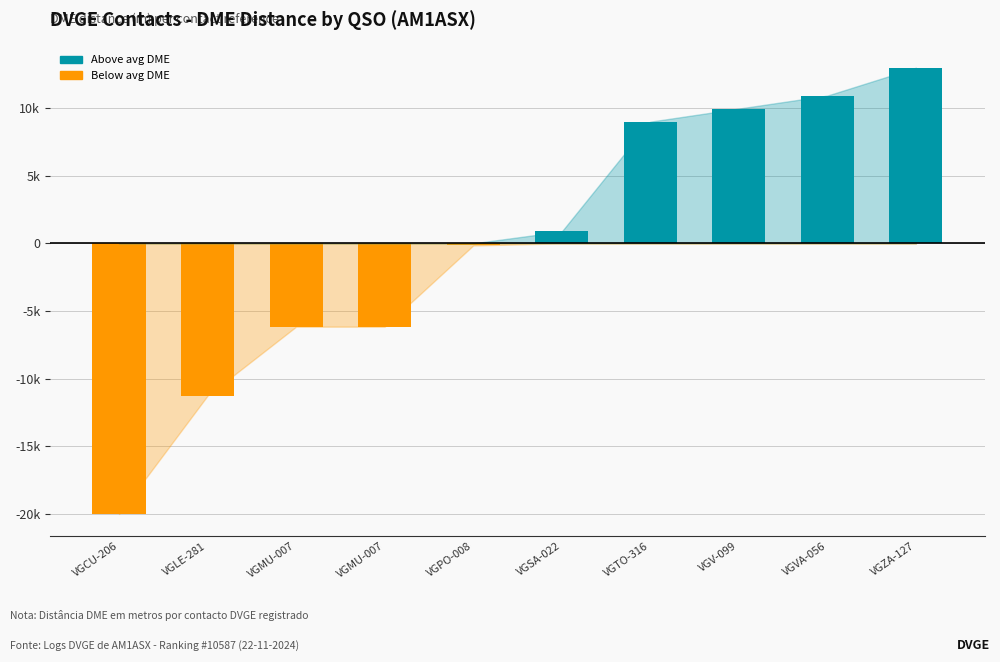

How many values in the Below avg DME series are below 0?

5